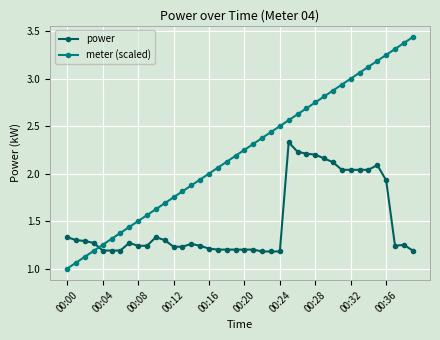

True or false: power has more than 0 points higher than both neighbors.

True